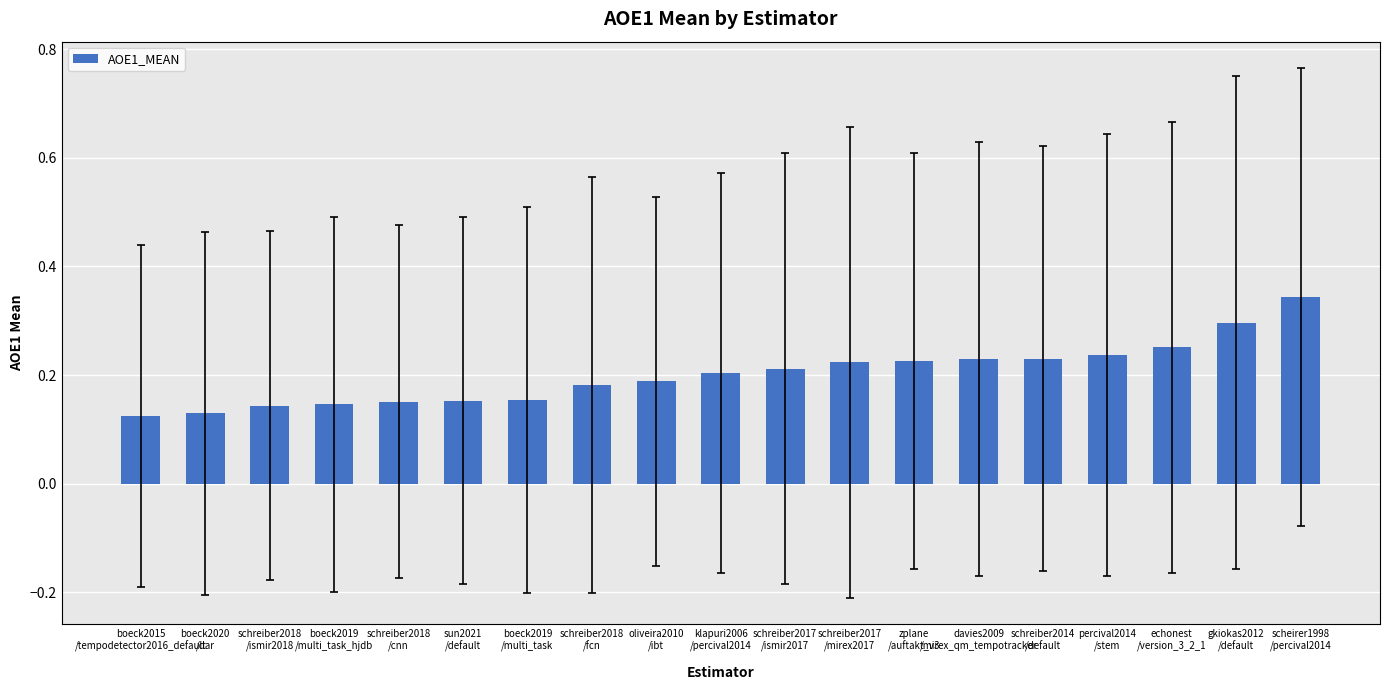

Count the values in the range 0 to 1.

19